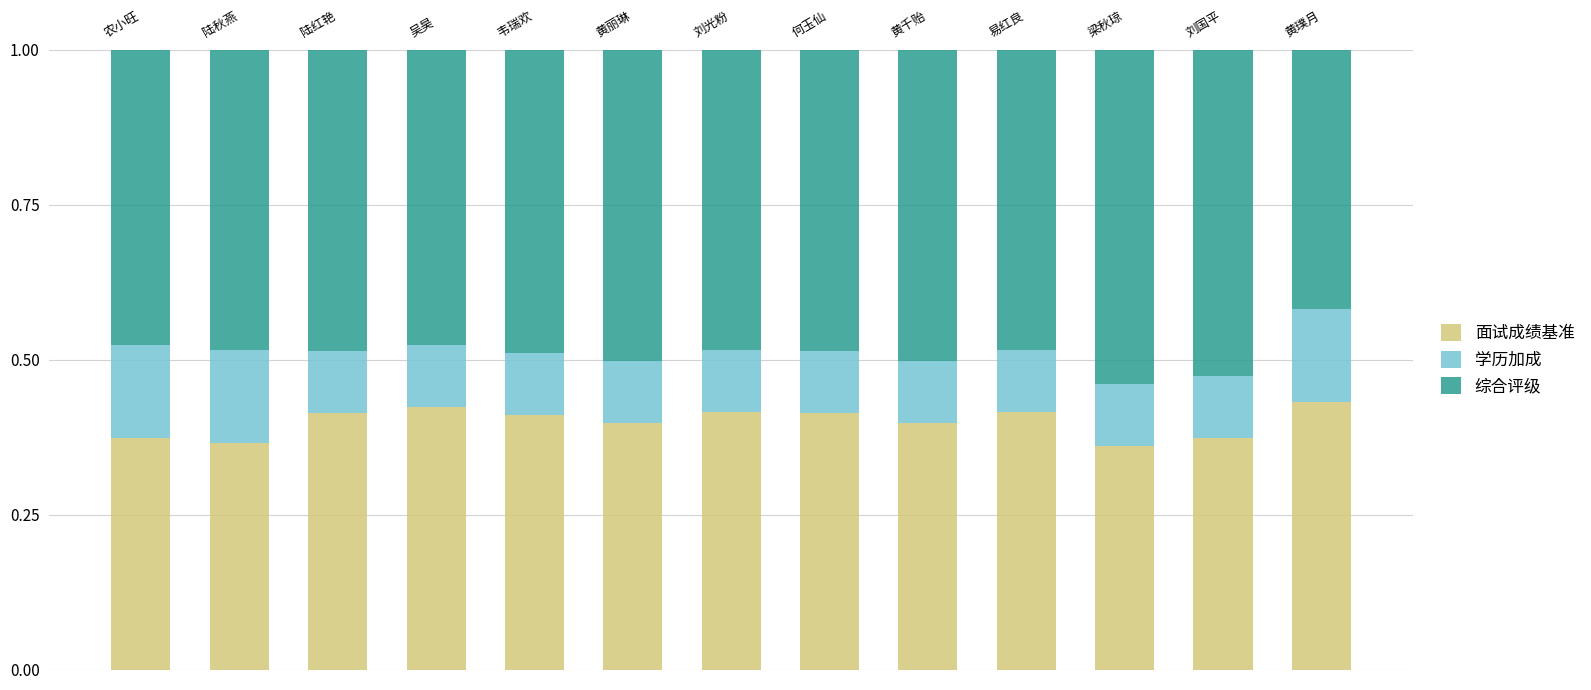

The 面试成绩基准 series shows 0.6 at 何玉仙. True or false?

False